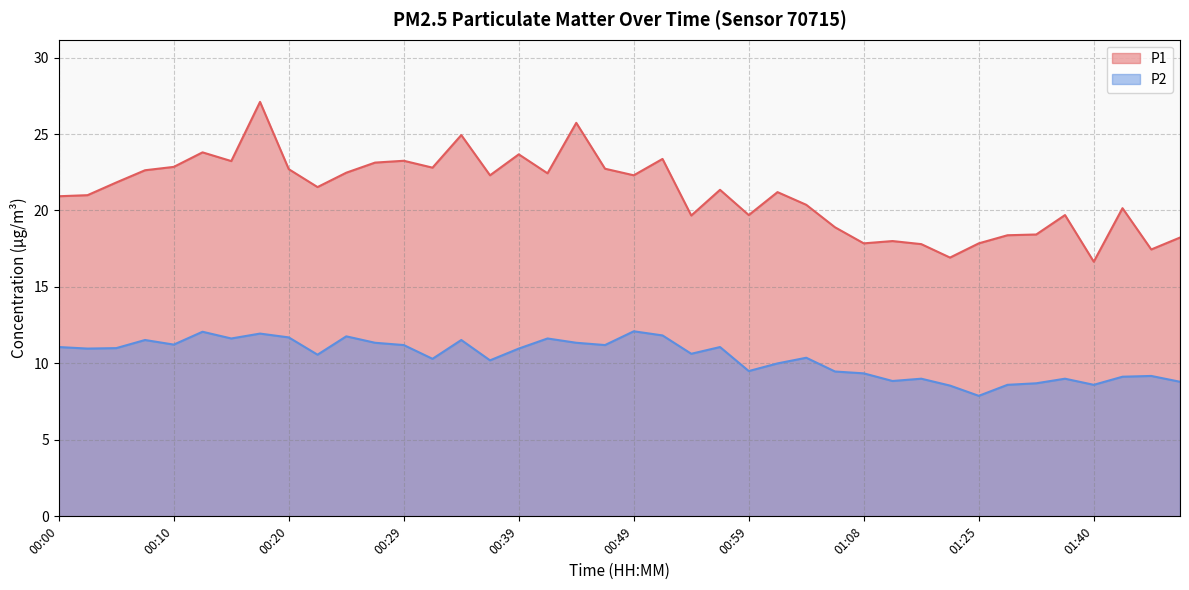

Reading left to right, list all the values displayed in this chart.

P1: 20.9	21.0	21.8	22.6	22.9	23.8	23.2	27.1	22.7	21.5	22.5	23.1	23.2	22.8	24.9	22.3	23.7	22.4	25.7	22.7	22.3	23.4	19.7	21.4	19.7	21.2	20.4	18.9	17.9	18.0	17.8	16.9	17.9	18.4	18.4	19.7	16.6	20.1	17.4	18.2
P2: 11.1	11.0	11.0	11.5	11.2	12.1	11.6	11.9	11.7	10.6	11.8	11.3	11.2	10.3	11.5	10.2	11.0	11.6	11.3	11.2	12.1	11.8	10.6	11.1	9.5	10.0	10.4	9.5	9.3	8.8	9.0	8.6	7.9	8.6	8.7	9.0	8.6	9.1	9.2	8.8